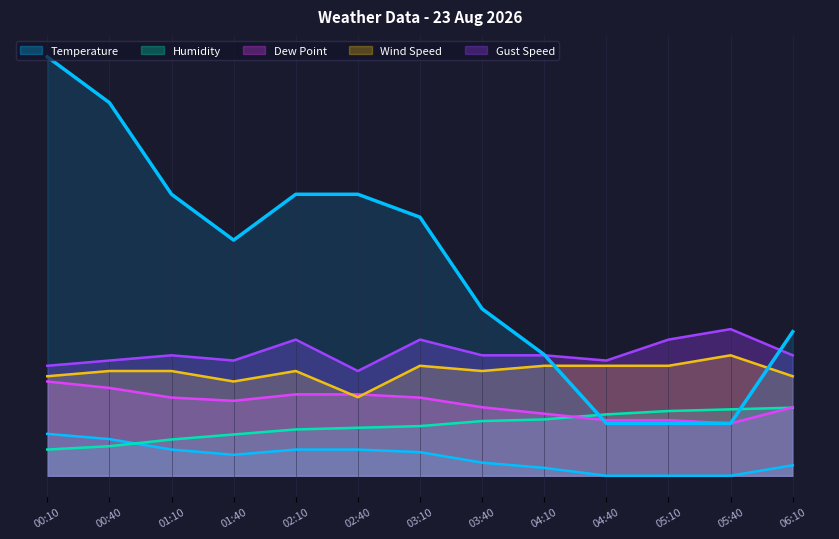

What is the value of the Wind Speed point at the 12th from the left?

0.2